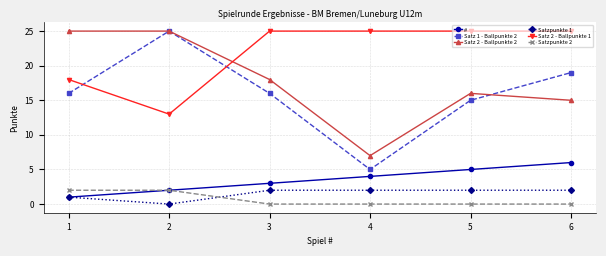

What is the sum of all Satz 2 - Ballpunkte 1 values?

131